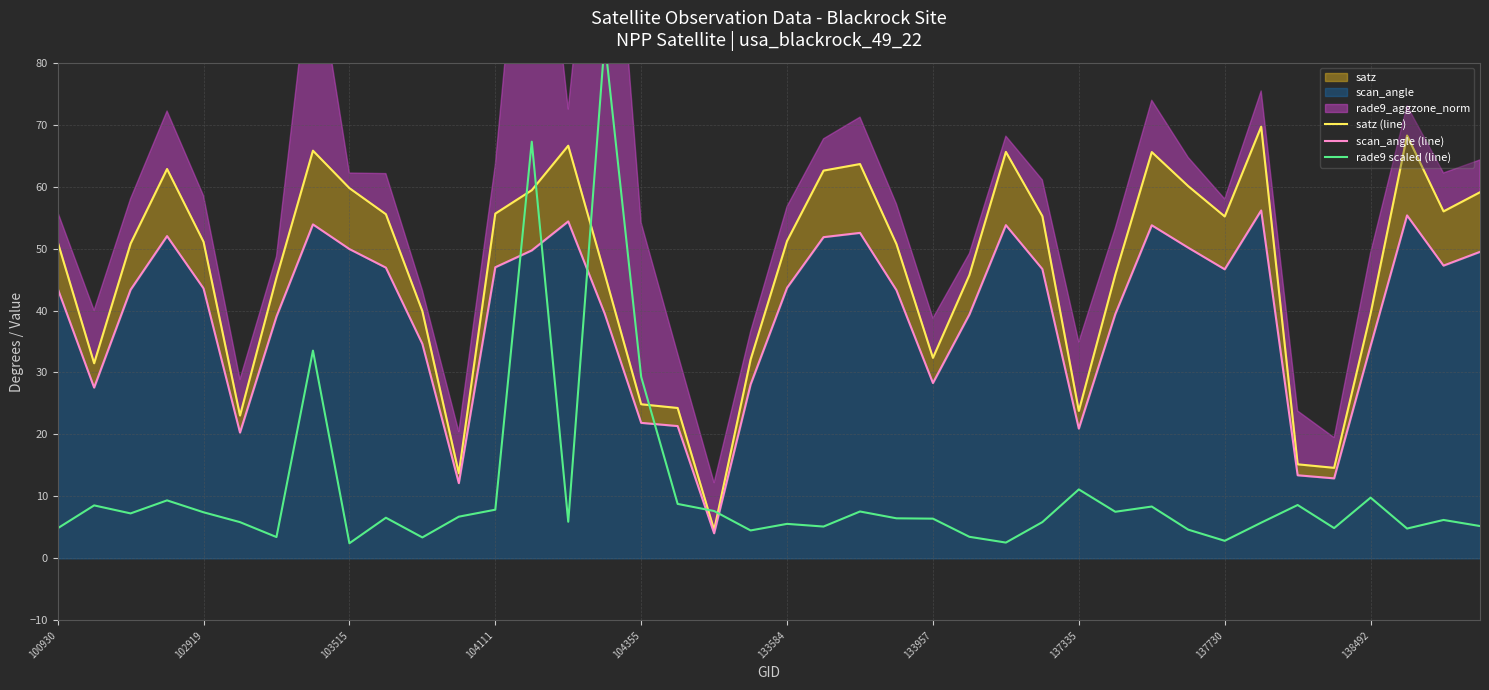

The satz (line) series shows 58.1 at 133957. True or false?

False